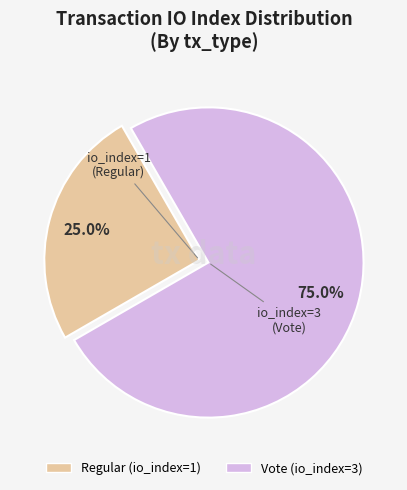

How many slices are in this pie chart?

2